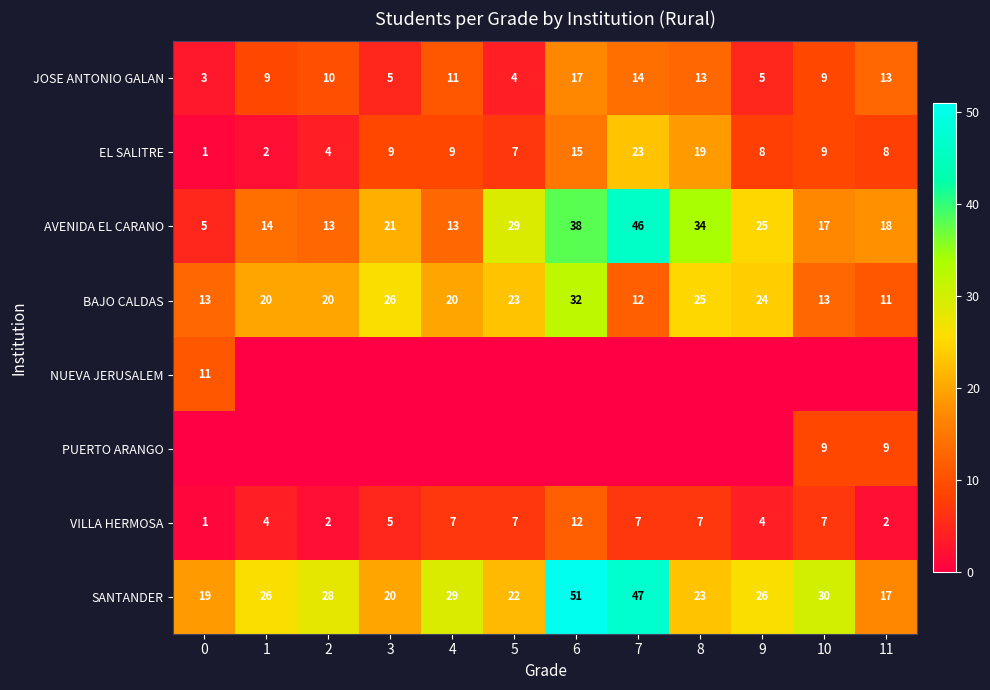

Is it true that EL SALITRE equals 13 at 9?

False